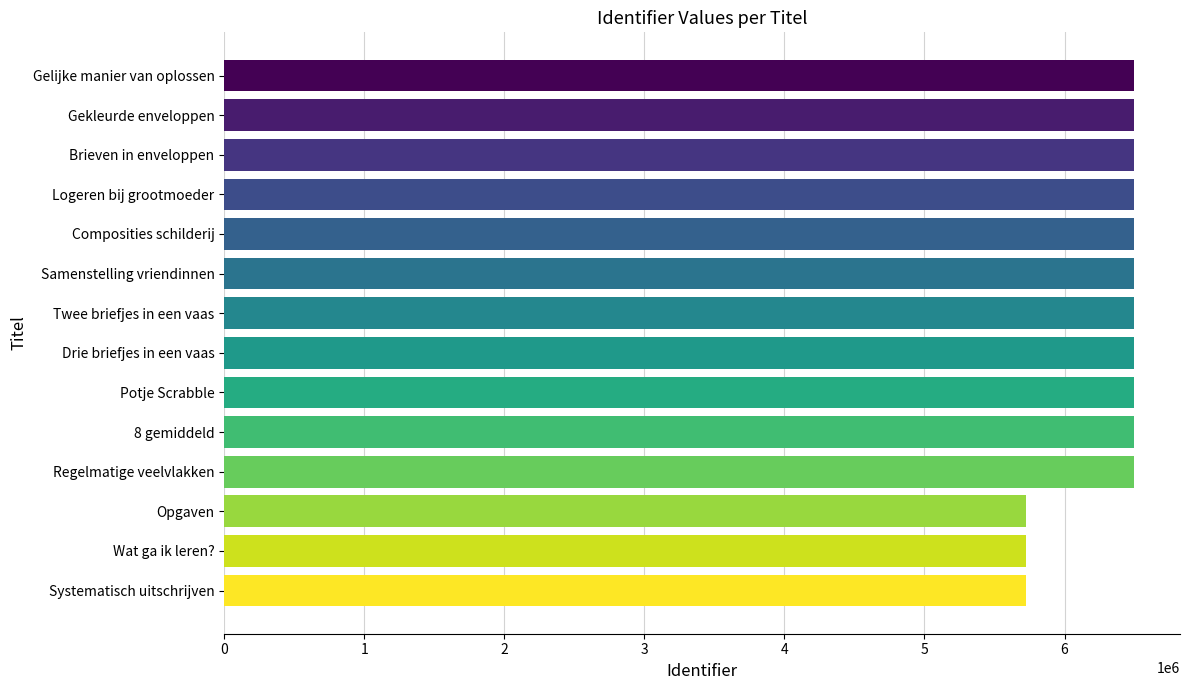

What is the smallest value displayed?

5725626